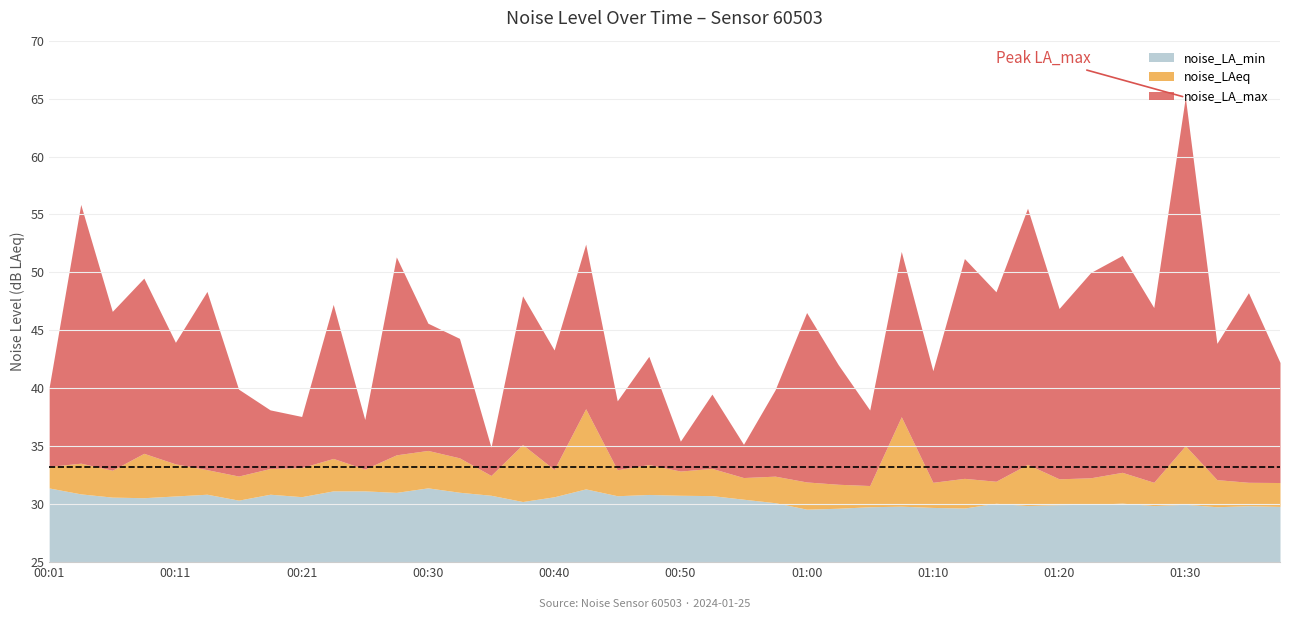

At how many categories does at least one series exceed 62?

1